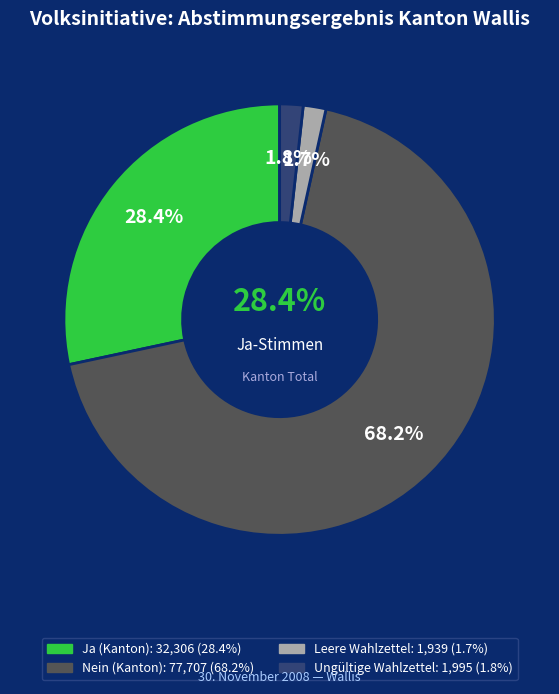

How many slices are in this pie chart?

4